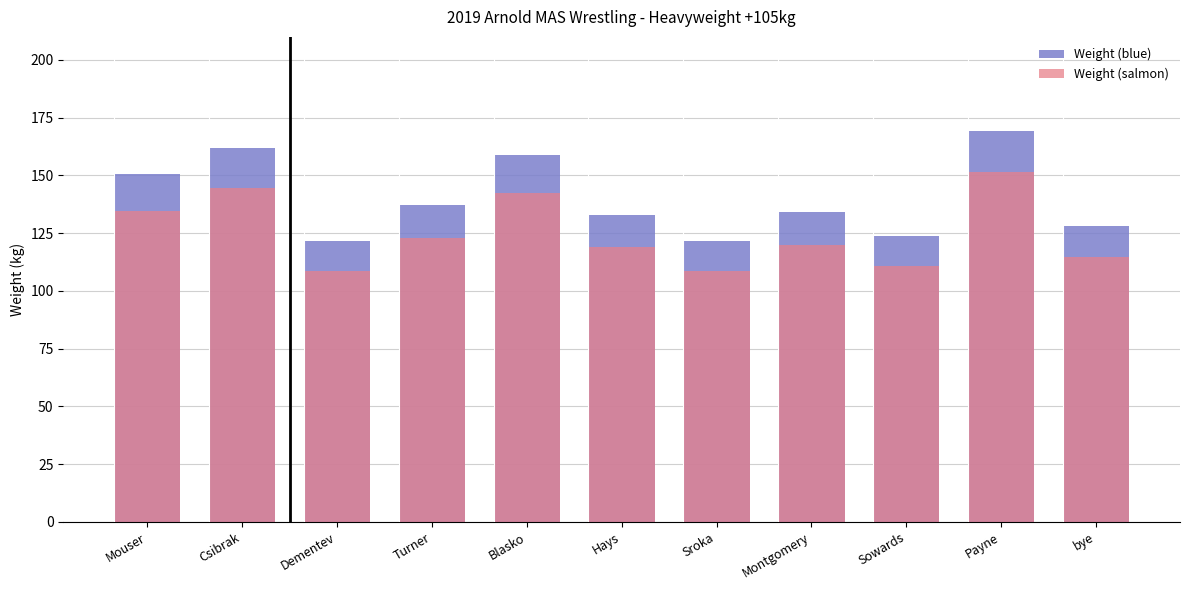

What is the label of the 3rd bar from the right?

Sowards